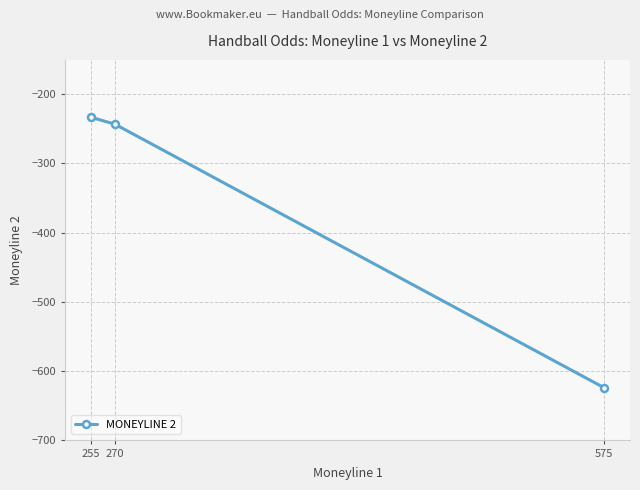

The value at 270 is -145. True or false?

False